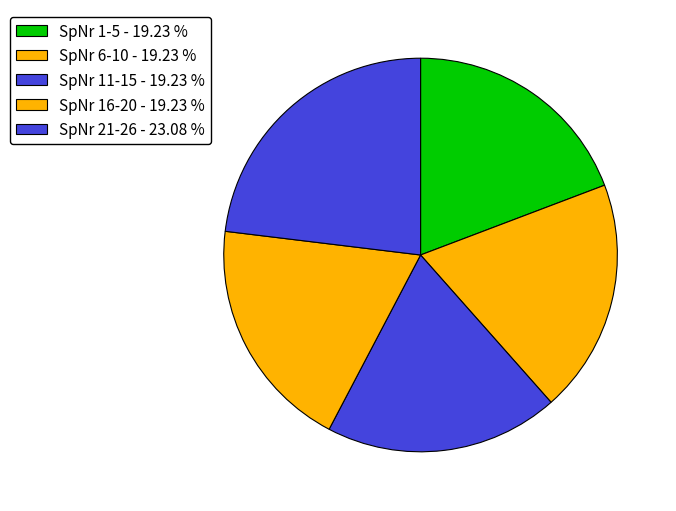

Is there any slice that represents more than half of the pie?

No